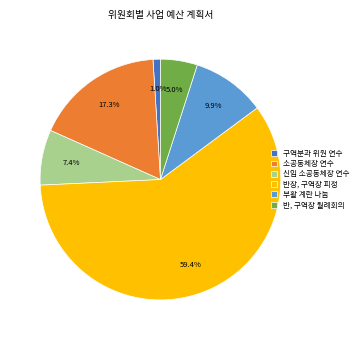

To the nearest percent, what is the average slice percentage?

17%